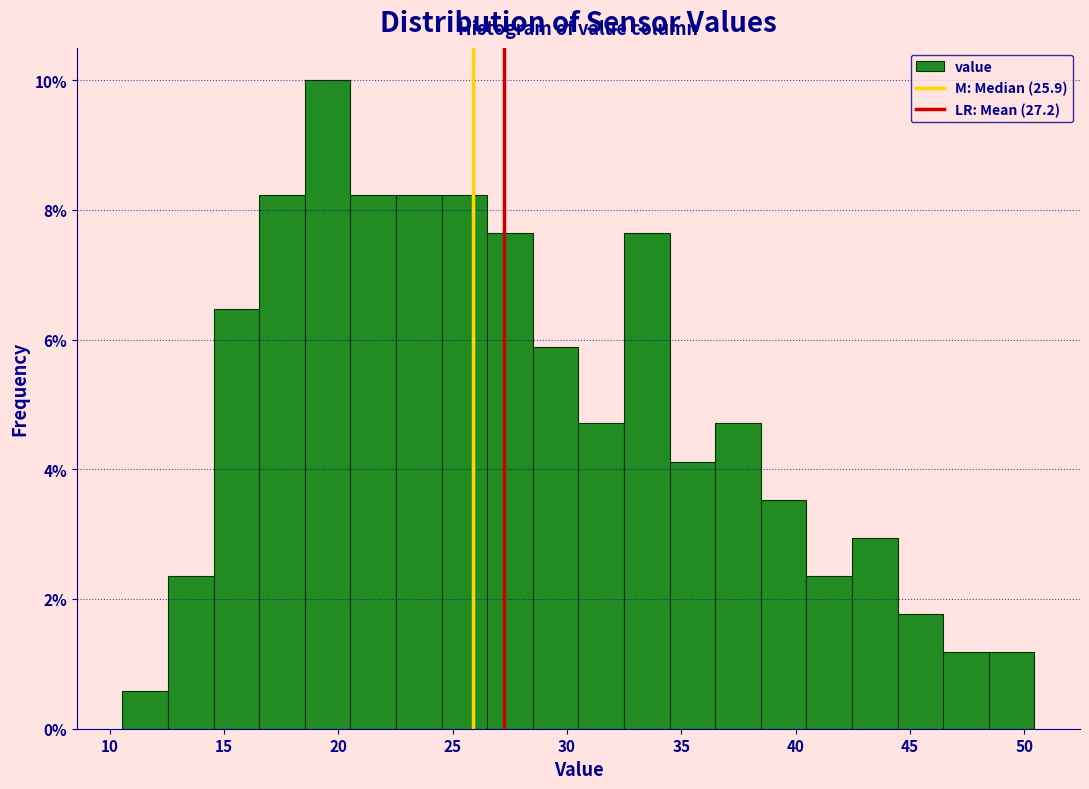

Around what value on the x-axis is the tallest bar? Give the approximate position of its centre, as read against the axis.

19.5